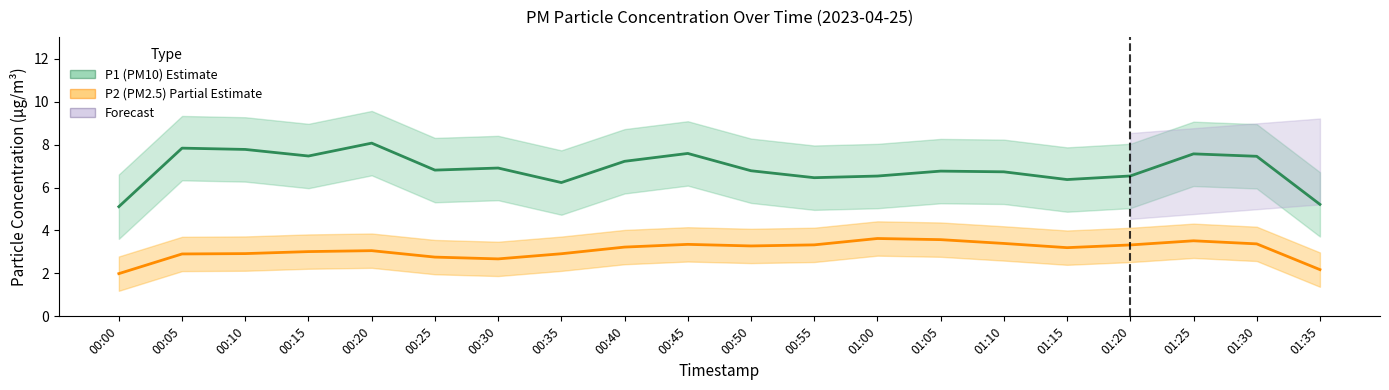

Is it true that P2 (PM2.5) equals 5.1 at 01:10?

False